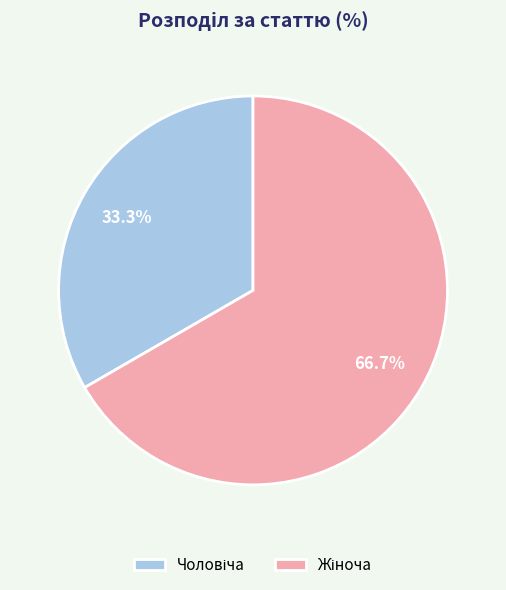

How many segments does this pie chart have?

2